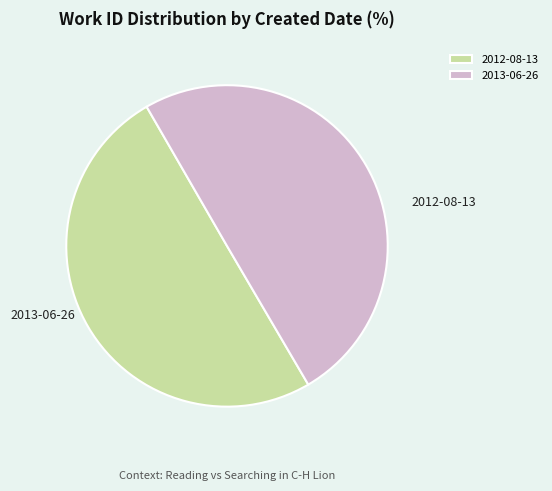

To the nearest percent, what is the average slice percentage?

50%